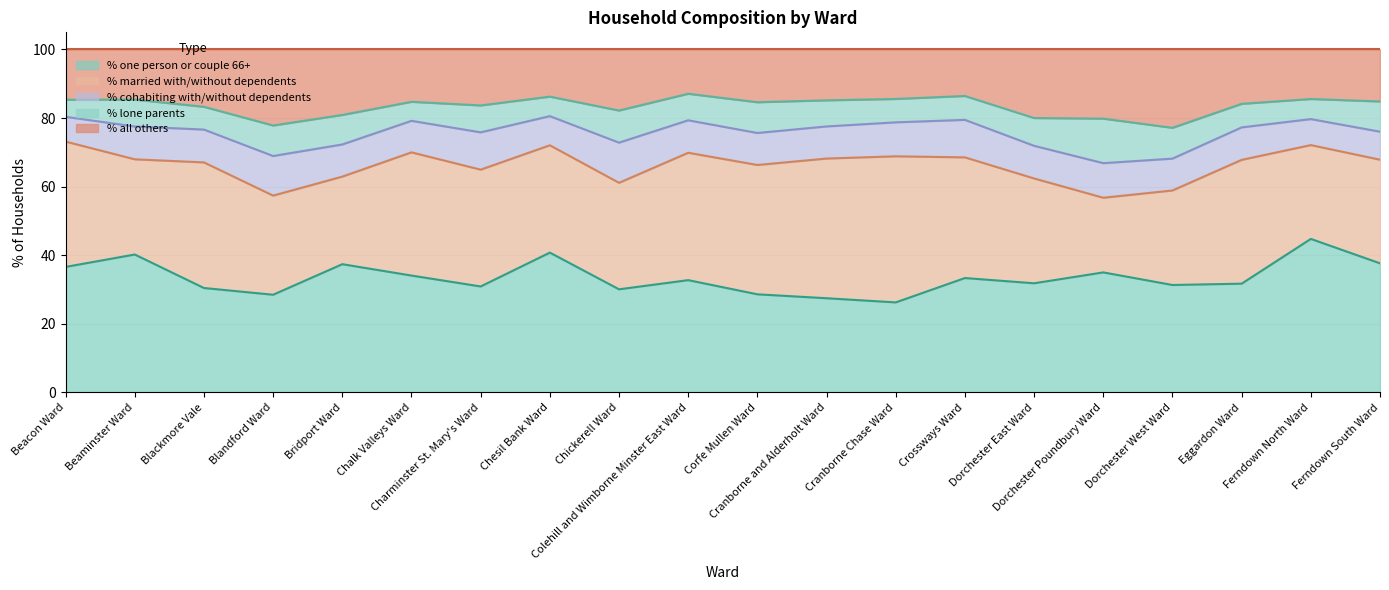

Between Chalk Valleys Ward and Dorchester East Ward, which series saw the biggest shift?

% married with/without dependents